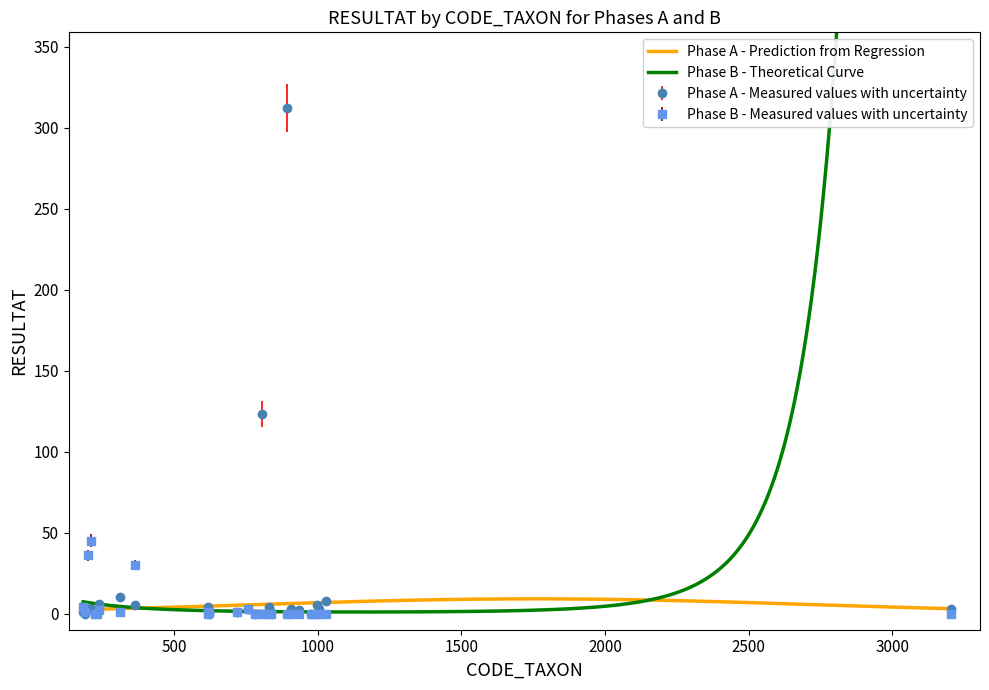

What is the total value across all series at 892?

312